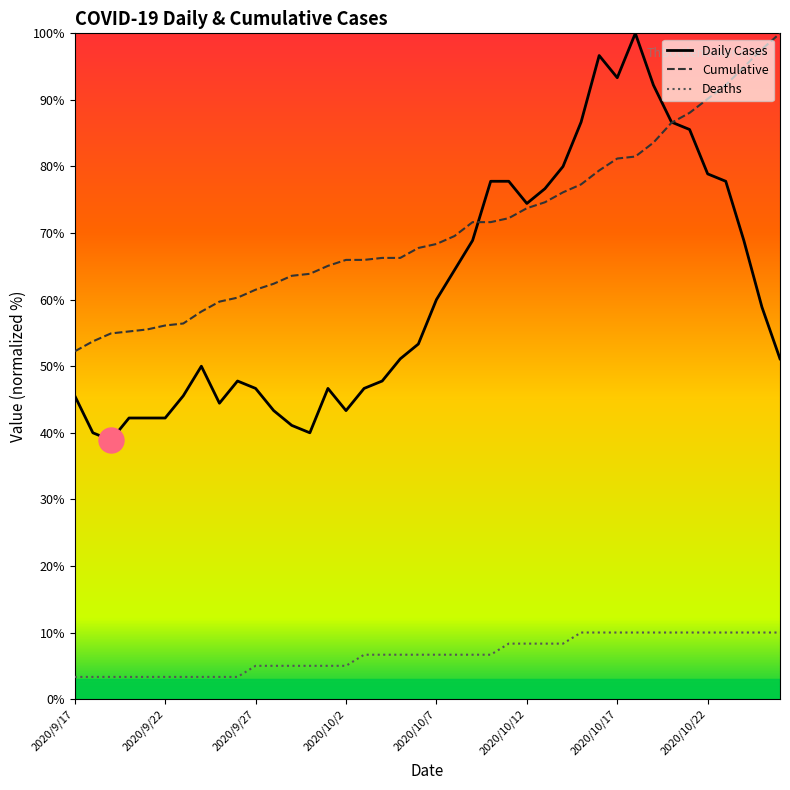

At which label is the value closest to 69?

2020/10/9